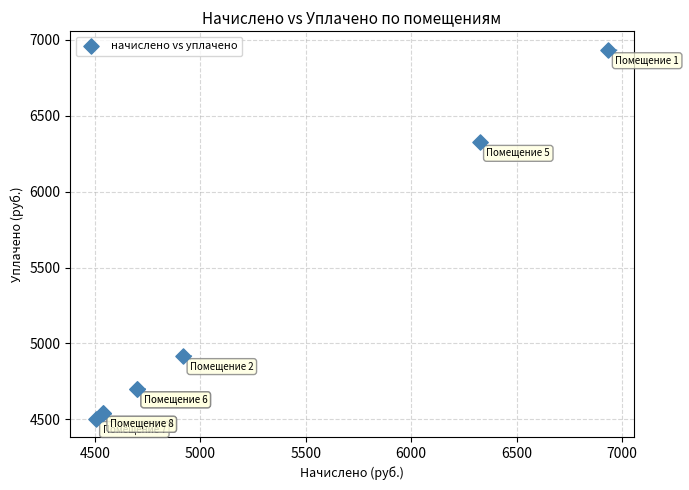

What Y value in the scatter plot is closest to 5719?

6324.5